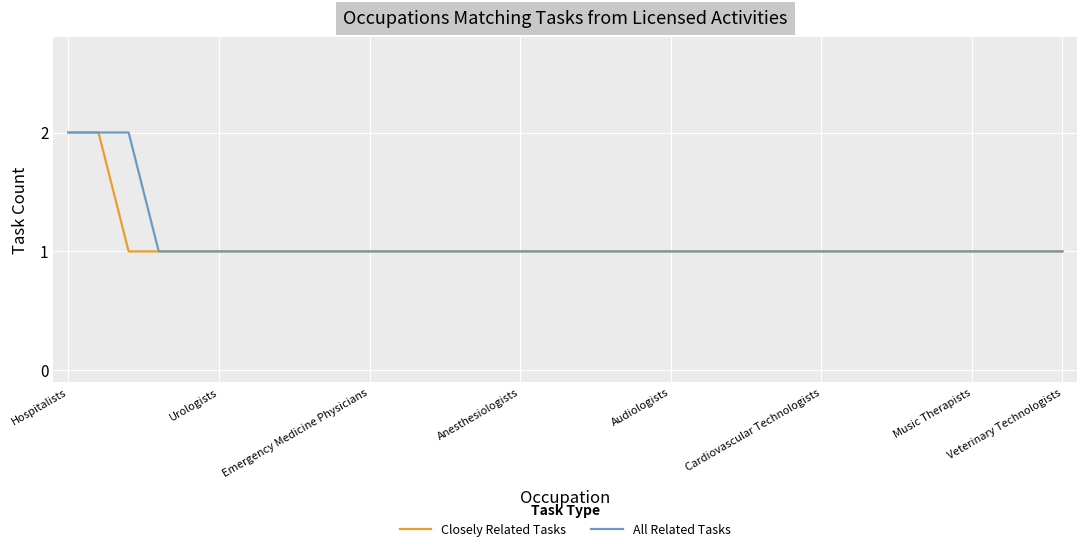

True or false: Closely Related Tasks and All Related Tasks cross at least once.

False